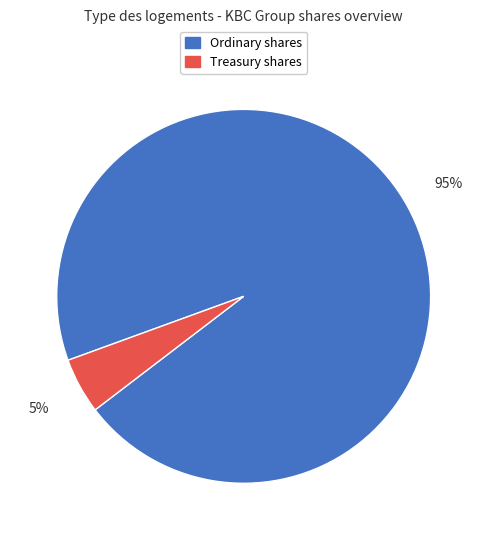

The Treasury shares slice represents 5% of the pie. True or false?

True